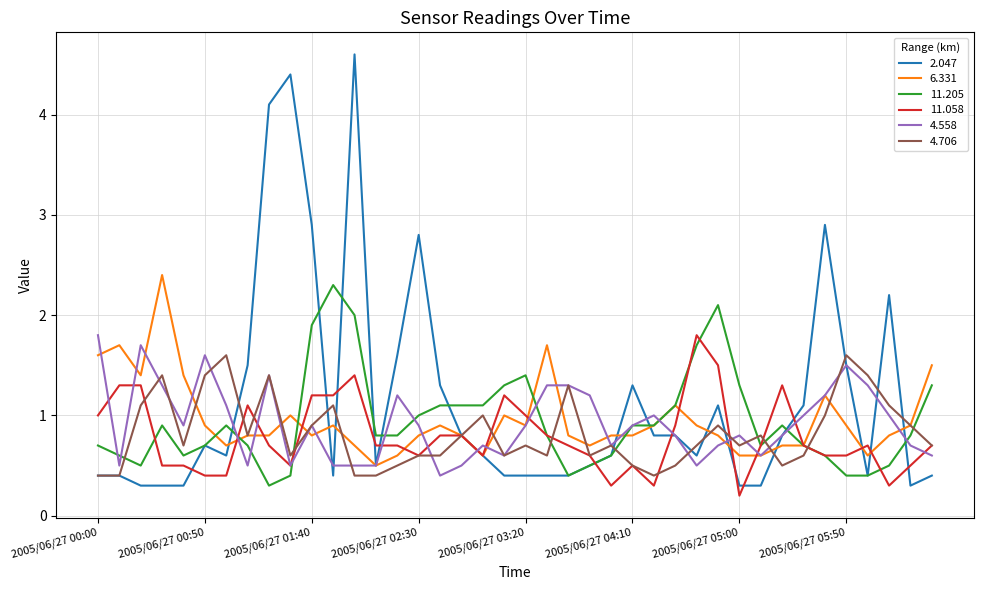

Which series has the largest range (max minus min)?

2.047